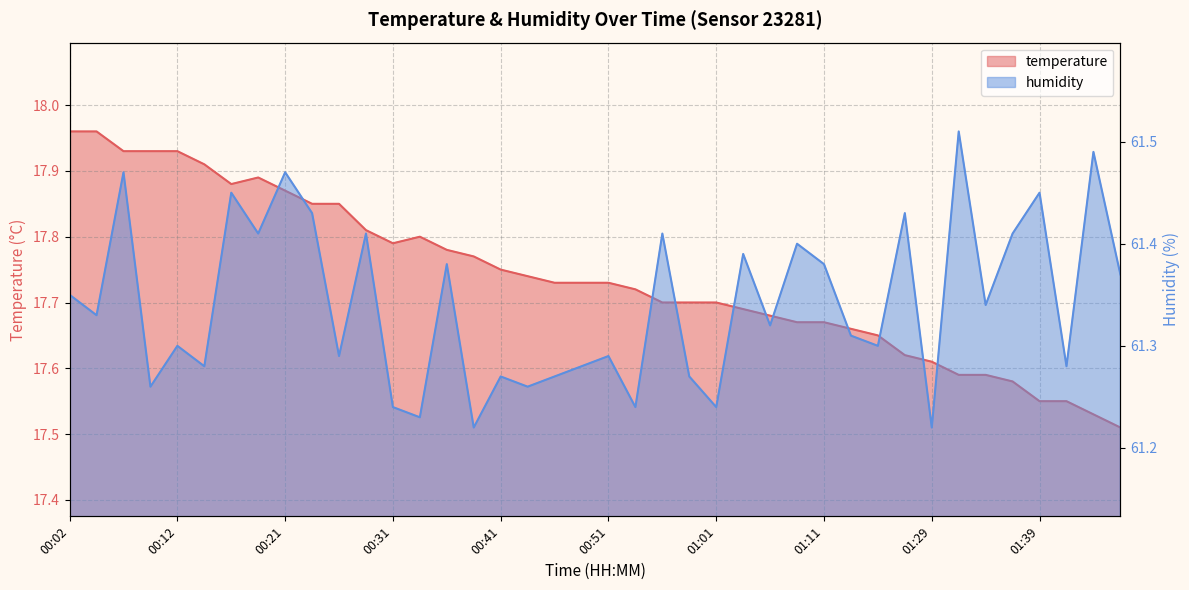

At which category does temperature reach its first local peak?

00:19